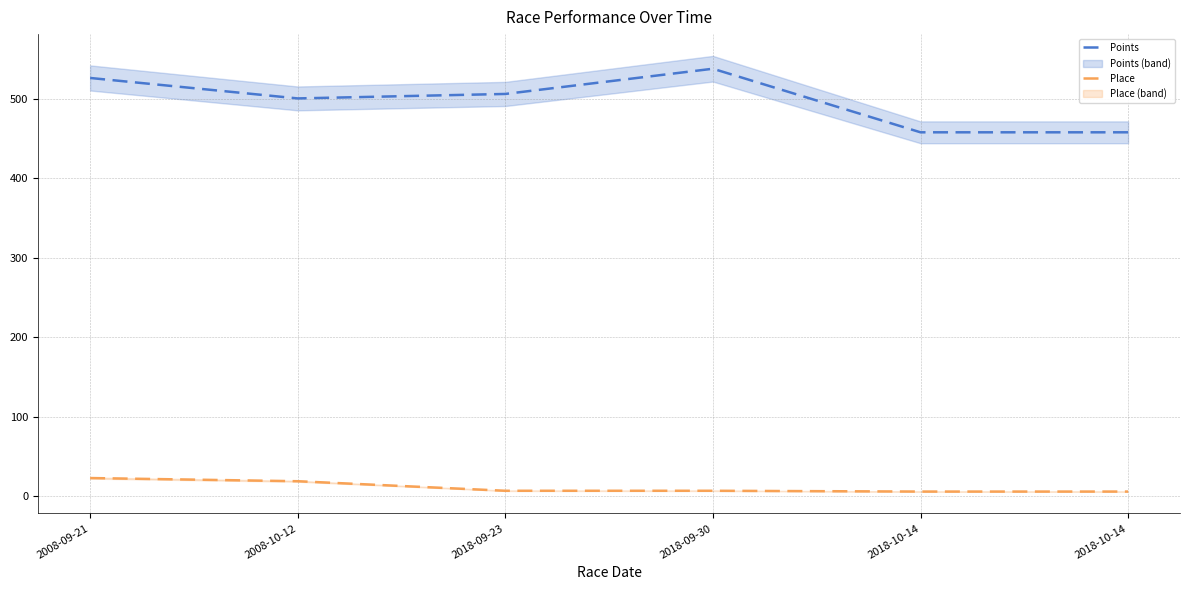

At which category is the sum across all series the highest?

2008-09-21